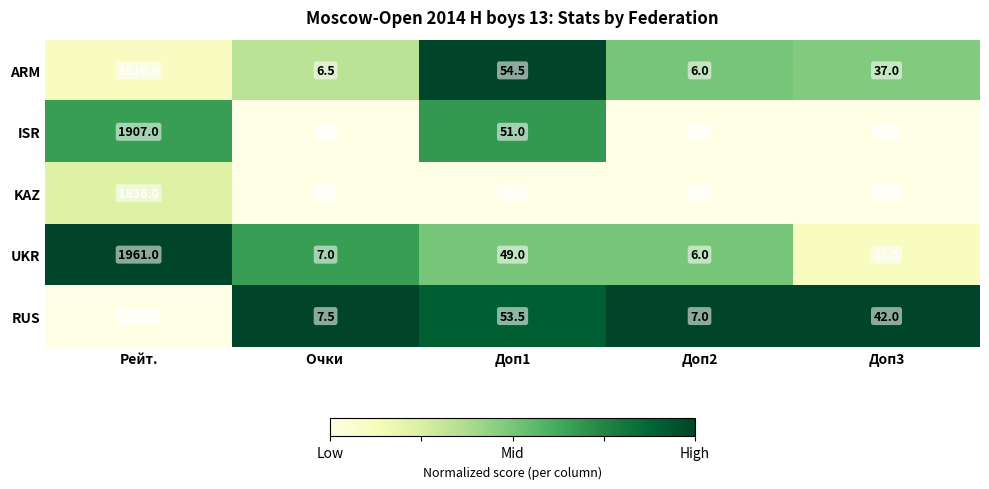

Reading left to right, extract all data points from this chart.

ARM: 1816.0	6.5	54.5	6.0	37.0
ISR: 1907.0	6.0	51.0	5.0	32.5
KAZ: 1836.0	6.0	43.5	5.0	32.5
UKR: 1961.0	7.0	49.0	6.0	33.5
RUS: 1799.0	7.5	53.5	7.0	42.0